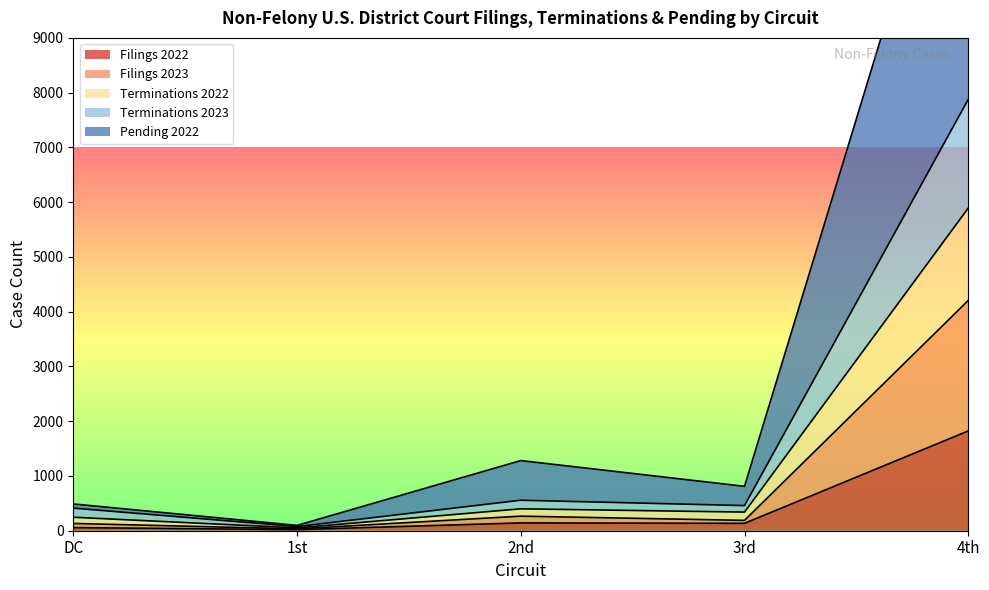

What is the minimum value for Pending 2022?

97